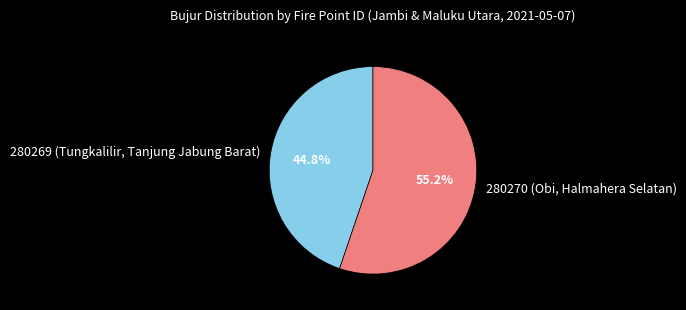

To the nearest percent, what percentage of the pie is 280269 (Tungkalilir, Tanjung Jabung Barat)?

45%